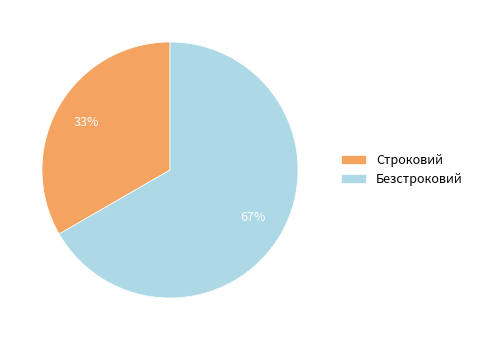

To the nearest percent, what percentage of the pie is Строковий?

33%